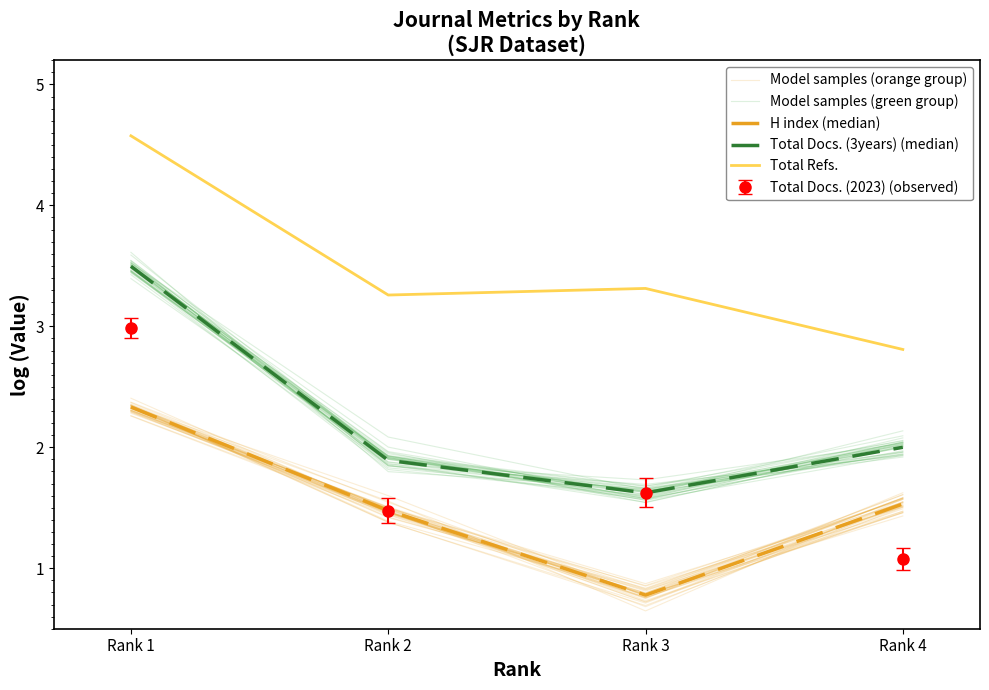

What is the minimum value for Total Docs. (3years) (median)?

1.6